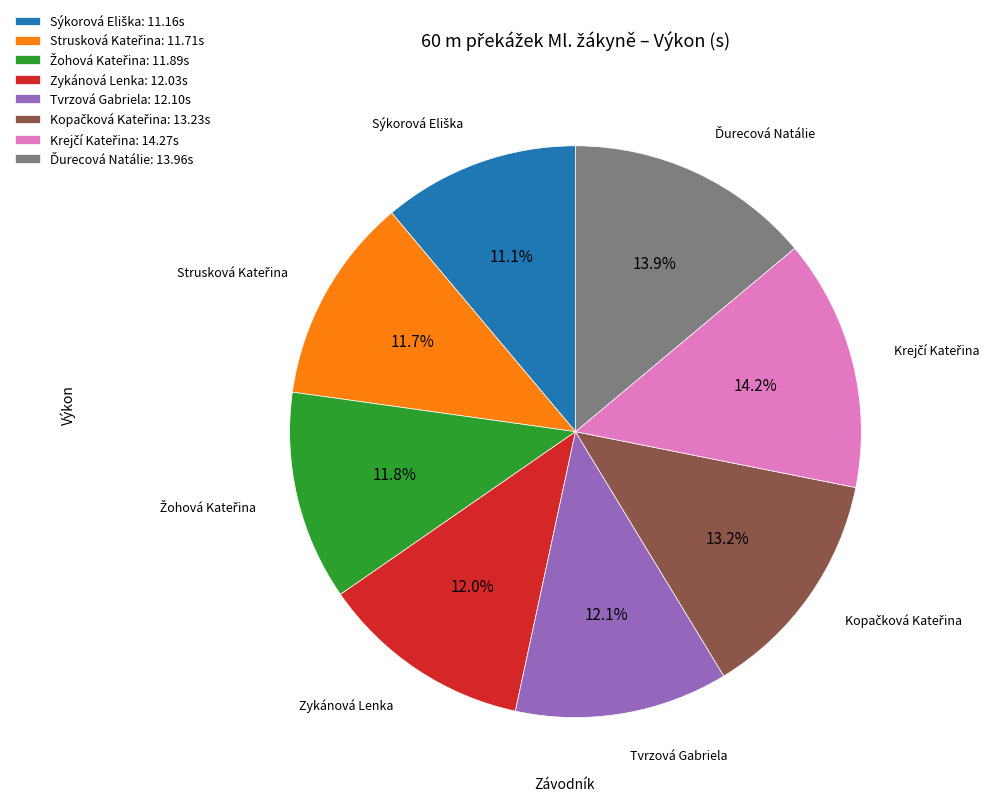

Is there any slice that represents more than half of the pie?

No